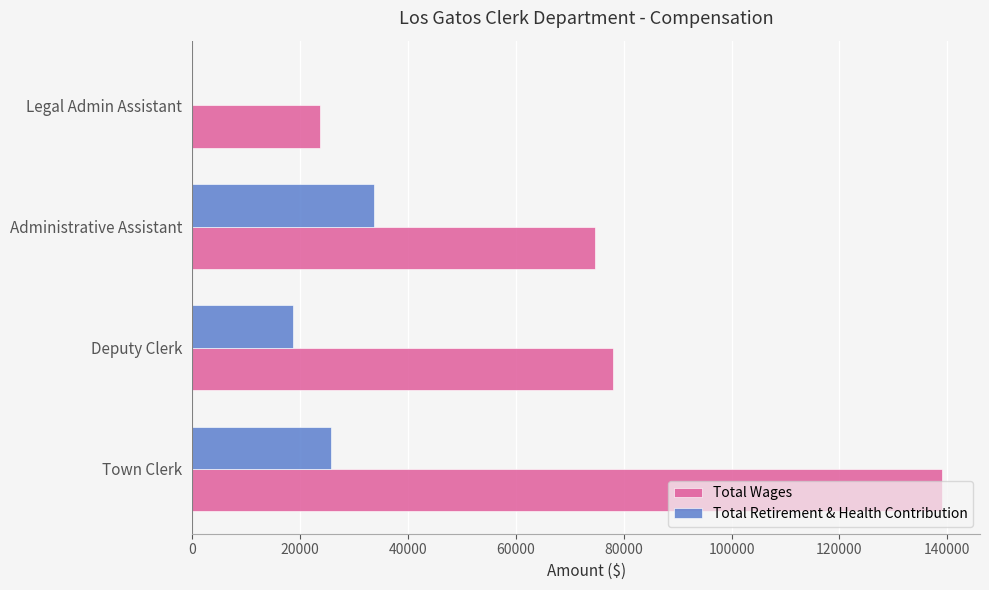

Which category has the highest value in the Total Wages series?

Town Clerk